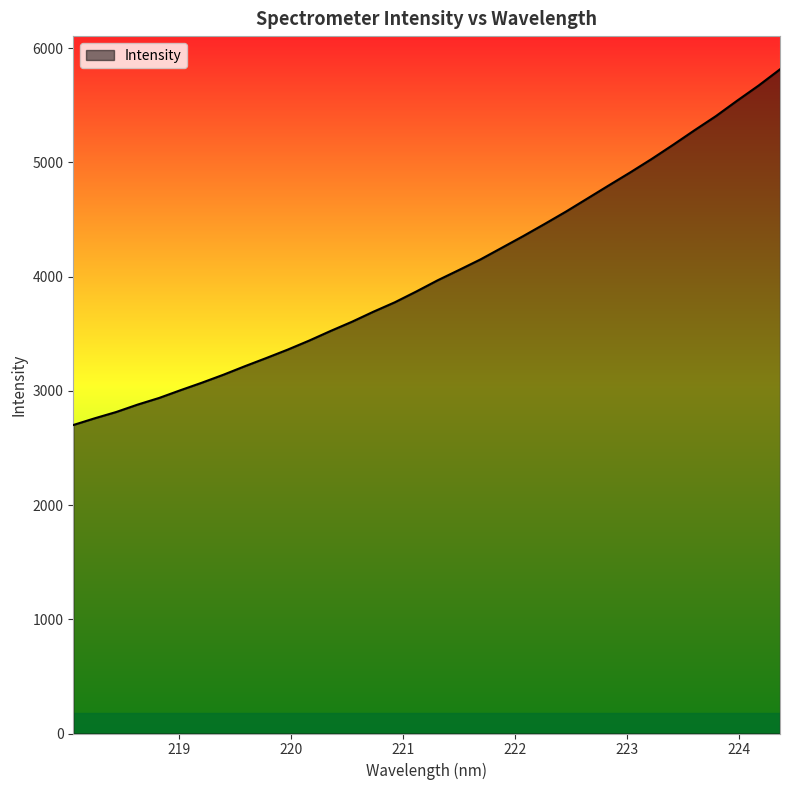

What is the difference between the maximum and minimum values?

3113.3